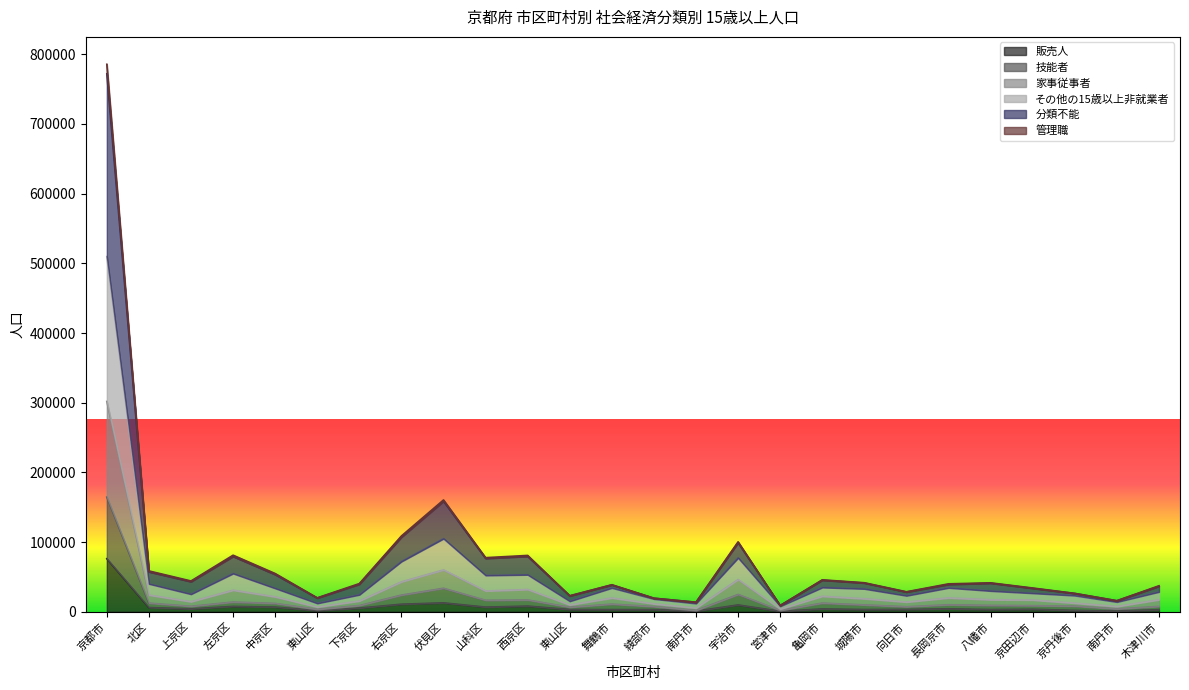

Reading left to right, what are all the values shown in this chart?

販売人: 京都市=76150	北区=6100	上京区=4260	左京区=7740	中京区=6780	東山区=1750	下京区=5360	右京区=10910	伏見区=12840	山科区=6750	西京区=8190	東山区=3290	舞鶴市=3140	綾部市=3140	南丹市=1010	宇治市=9840	宮津市=710	亀岡市=4120	城陽市=3250	向日市=3410	長岡京市=4310	八幡市=3220	京田辺市=3630	京丹後市=2050	南丹市=1030	木津川市=3010
技能者: 京都市=164570	北区=12480	上京区=7930	左京区=14020	中京区=12050	東山区=3540	下京区=9000	右京区=24000	伏見区=33810	山科区=16540	西京区=16970	東山区=6580	舞鶴市=11050	綾部市=7500	南丹市=2010	宇治市=24900	宮津市=2040	亀岡市=12510	城陽市=9920	向日市=7290	長岡京市=10120	八幡市=9200	京田辺市=8860	京丹後市=8140	南丹市=4160	木津川市=7710
家事従事者: 京都市=301850	北区=24060	上京区=14510	左京区=31040	中京区=21470	東山区=6840	下京区=15520	右京区=43040	伏見区=60130	山科区=29920	西京区=32030	東山区=9880	舞鶴市=19810	綾部市=11410	南丹市=5440	宇治市=46330	宮津市=3990	亀岡市=22280	城陽市=18750	向日市=14040	長岡京市=19950	八幡市=17340	京田辺市=16940	京丹後市=12470	南丹市=7590	木津川市=17330
その他の15歳以上非就業者: 京都市=509690	北区=40110	上京区=25280	左京区=54930	中京区=33660	東山区=12110	下京区=24470	右京区=72150	伏見区=105010	山科区=52270	西京区=53140	東山区=15150	舞鶴市=34270	綾部市=18400	南丹市=11960	宇治市=77410	宮津市=7930	亀岡市=34940	城陽市=32950	向日市=23070	長岡京市=34380	八幡市=29950	京田辺市=26660	京丹後市=23310	南丹市=14110	木津川市=28610
分類不能: 京都市=785690	北区=58670	上京区=44240	左京区=81230	中京区=54920	東山区=20050	下京区=40500	右京区=108830	伏見区=160510	山科区=77690	西京区=80910	東山区=23090	舞鶴市=38840	綾部市=19560	南丹市=13820	宇治市=100440	宮津市=9090	亀岡市=45870	城陽市=41700	向日市=28740	長岡京市=40140	八幡市=41560	京田辺市=34150	京丹後市=26450	南丹市=15970	木津川市=37350
管理職: 京都市=772090	北区=57340	上京区=43260	左京区=79430	中京区=53450	東山区=19680	下京区=39540	右京区=107160	伏見区=158710	山科区=76620	西京区=79530	東山区=22720	舞鶴市=38530	綾部市=19450	南丹市=13650	宇治市=99160	宮津市=8970	亀岡市=45380	城陽市=41260	向日市=28330	長岡京市=39280	八幡市=41070	京田辺市=33660	京丹後市=26280	南丹市=15800	木津川市=36620